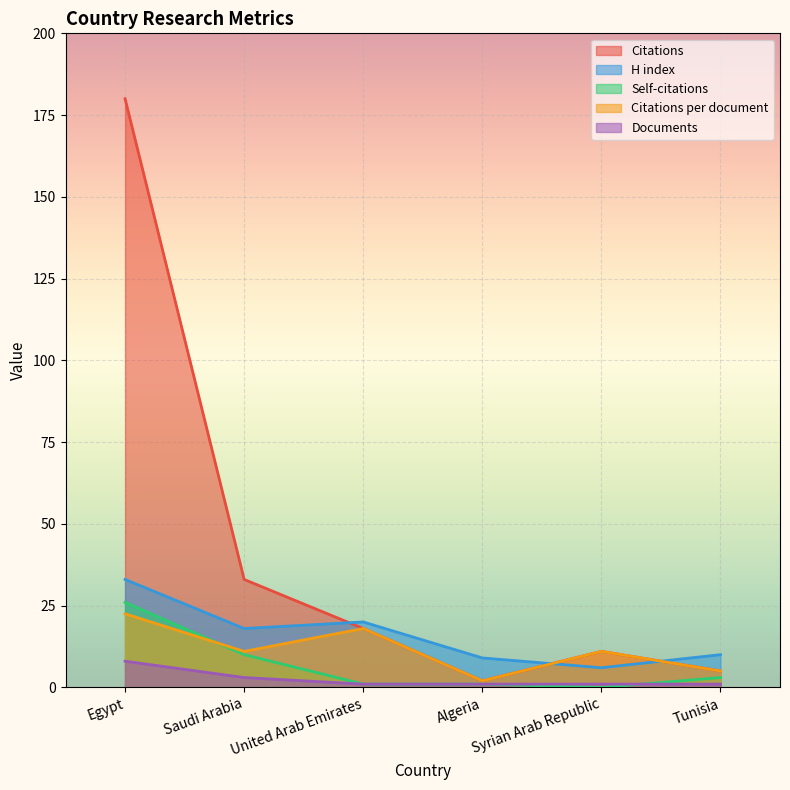

In Citations, how many points are lower than both neighbors (excluding endpoints)?

1